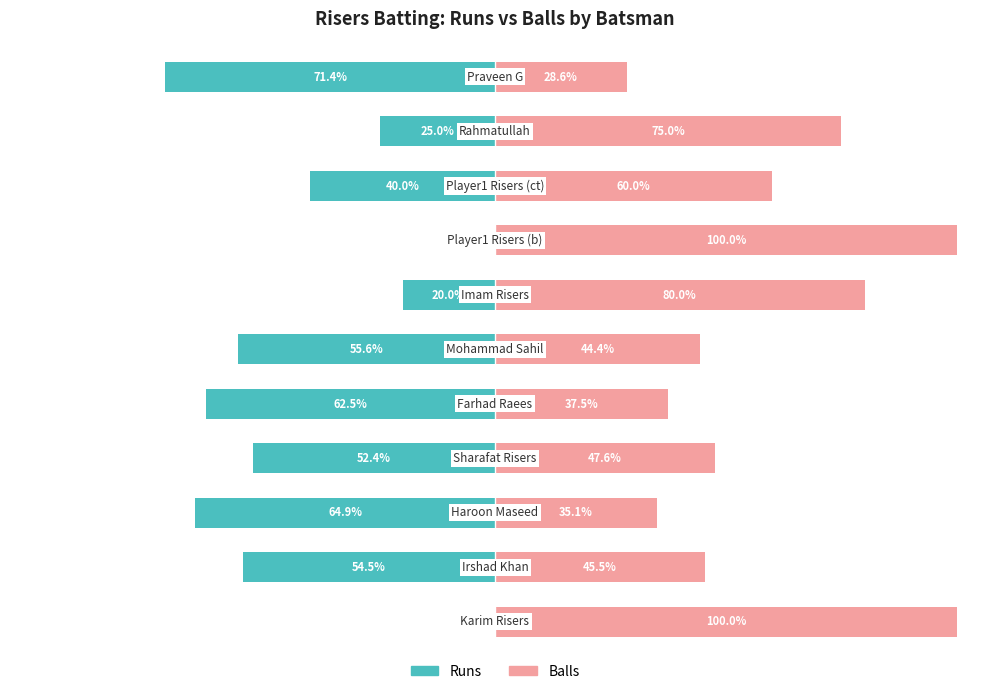

Which series changed the most between 0 and 4?

Runs